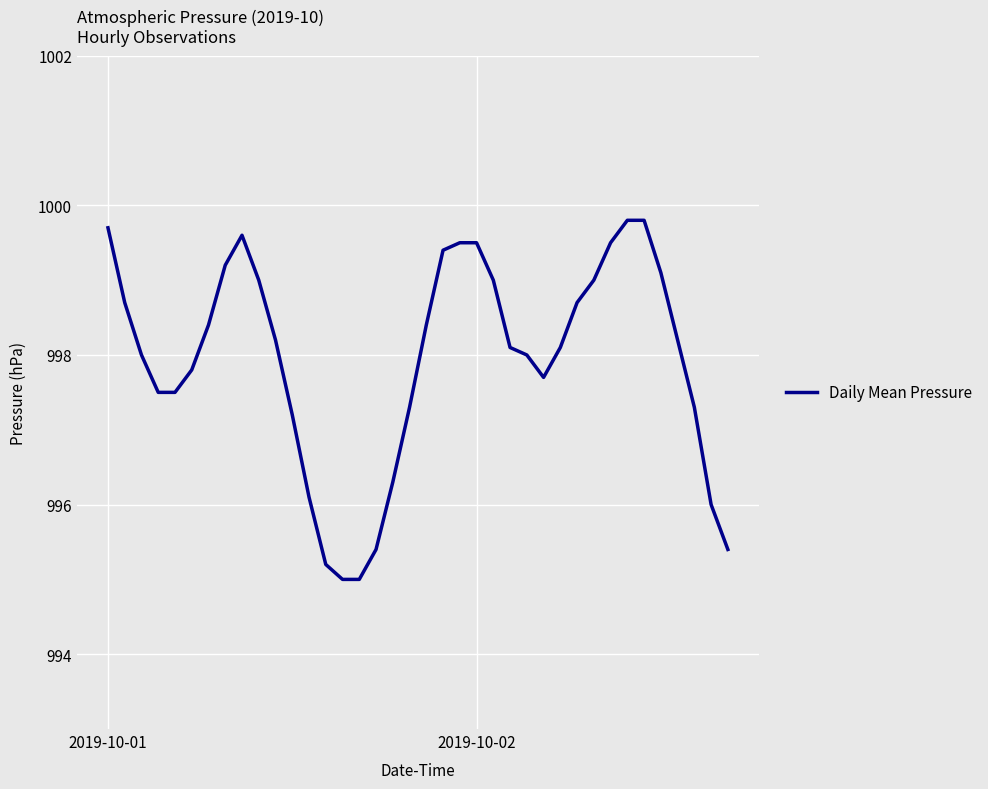

Is this an area chart (filled region under the line)?

No